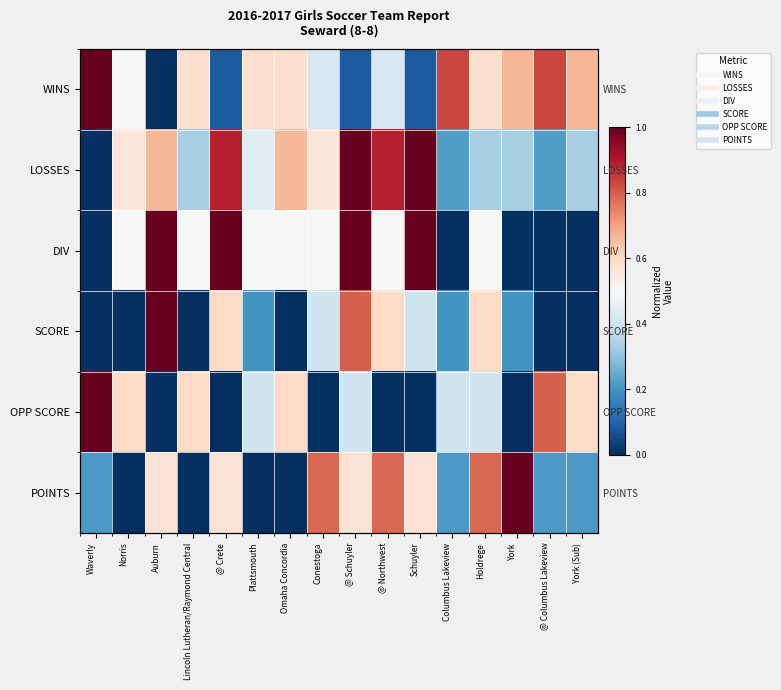

Is it true that DIV equals 0.5 at Holdrege?

True